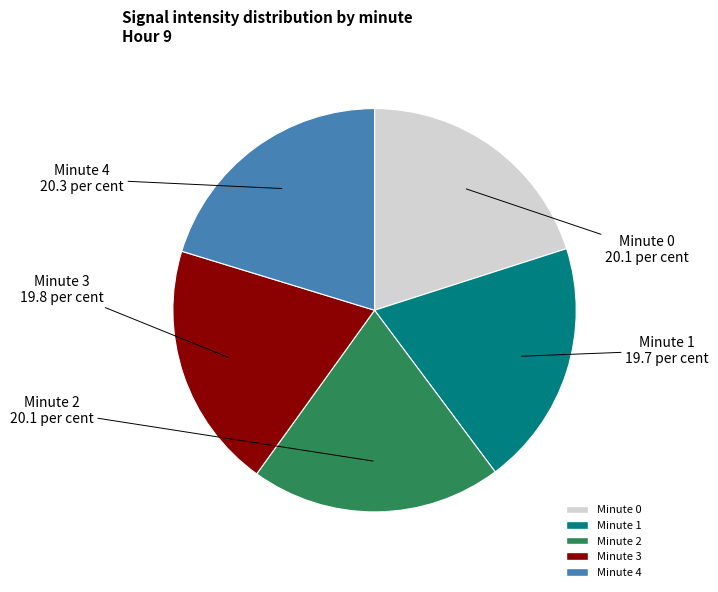

The Minute 4 slice represents 20% of the pie. True or false?

True